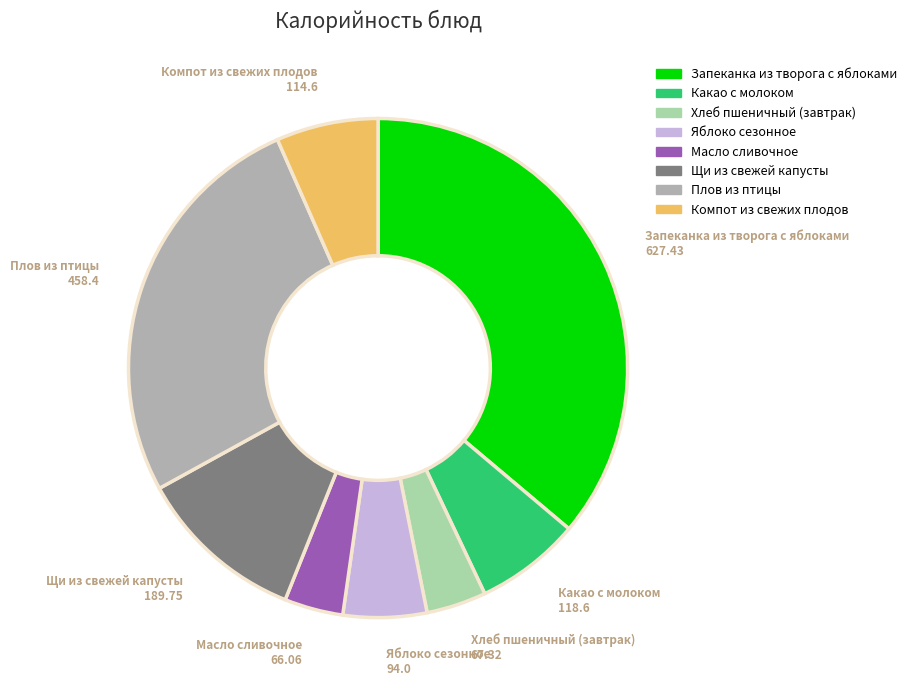

Between Масло сливочное and Какао с молоком, which is larger?

Какао с молоком